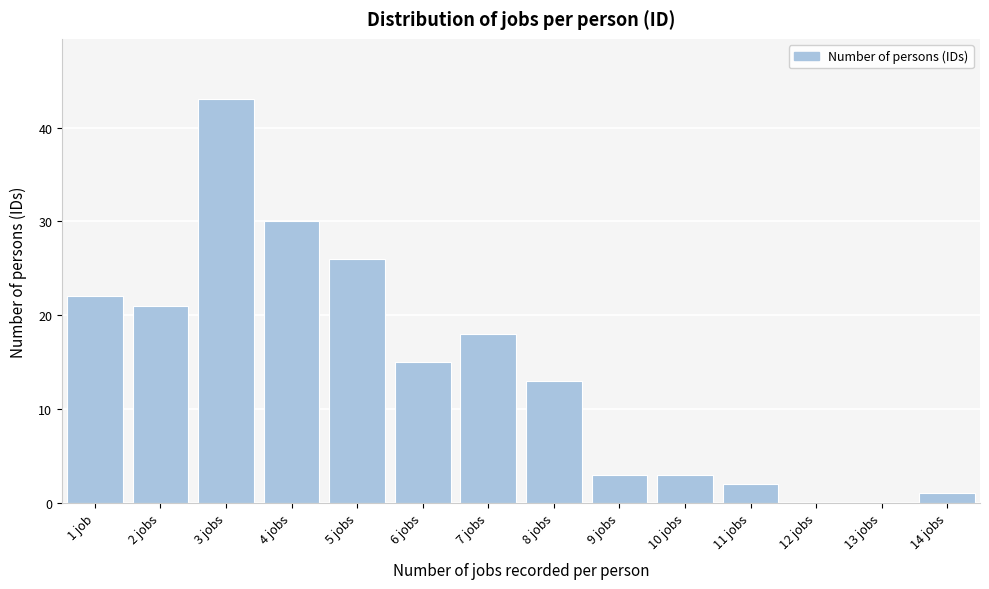

Reading left to right, list all the values displayed in this chart.

1 job=22	2 jobs=21	3 jobs=43	4 jobs=30	5 jobs=26	6 jobs=15	7 jobs=18	8 jobs=13	9 jobs=3	10 jobs=3	11 jobs=2	12 jobs=0	13 jobs=0	14 jobs=1